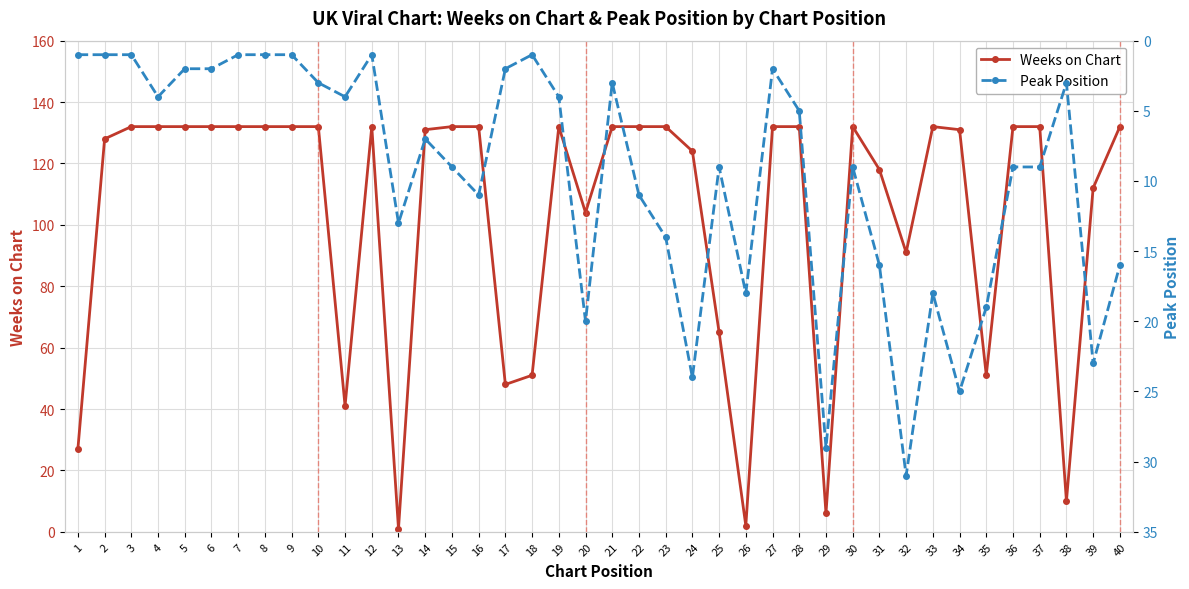

Where is the first local maximum for Peak Position?

4